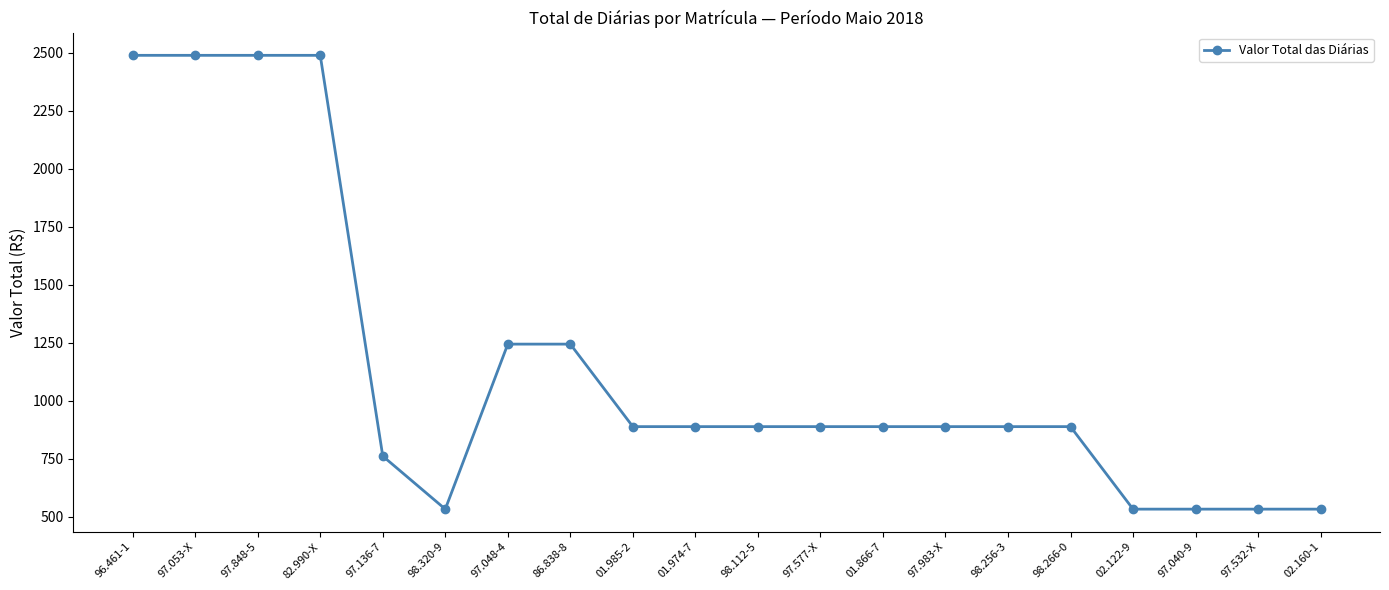

What is the value of the 12th point from the left?

888.8